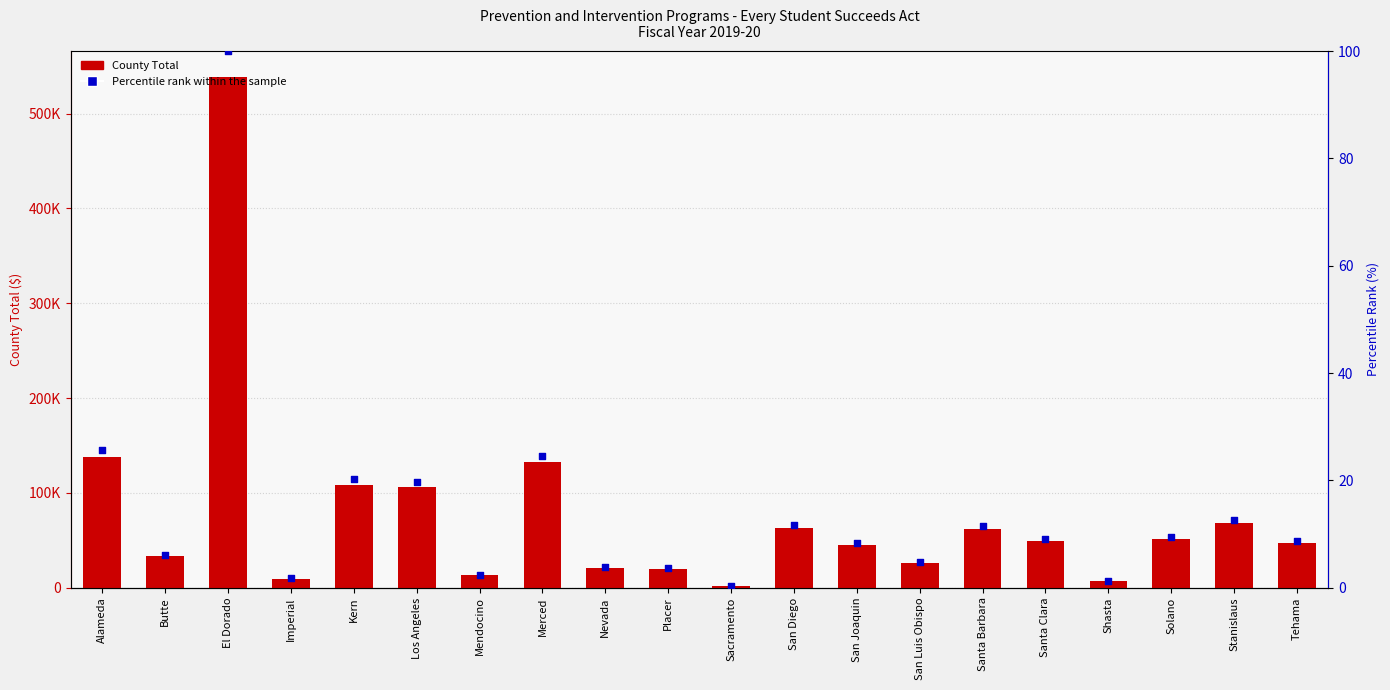

At how many categories does at least one series exceed 315646?

1